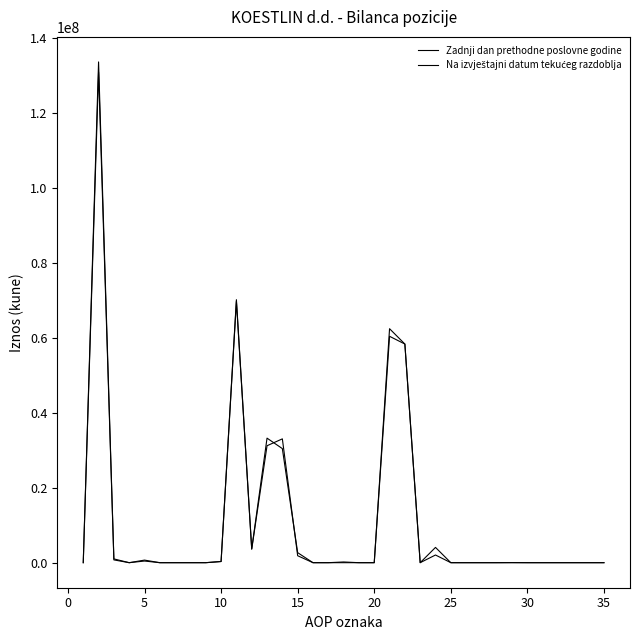

Is this an area chart (filled region under the line)?

No